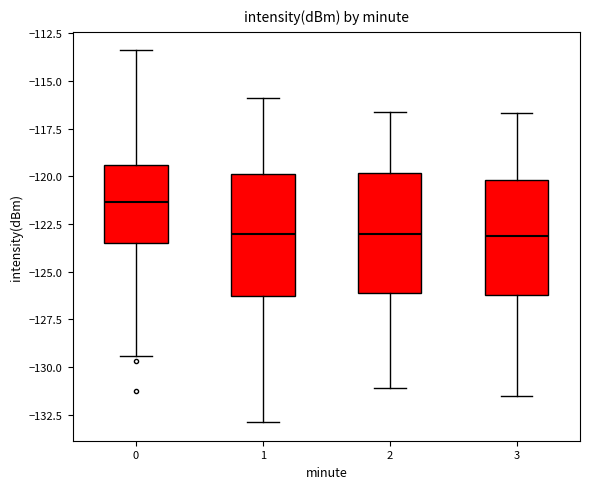

Which box has the highest median line?

0